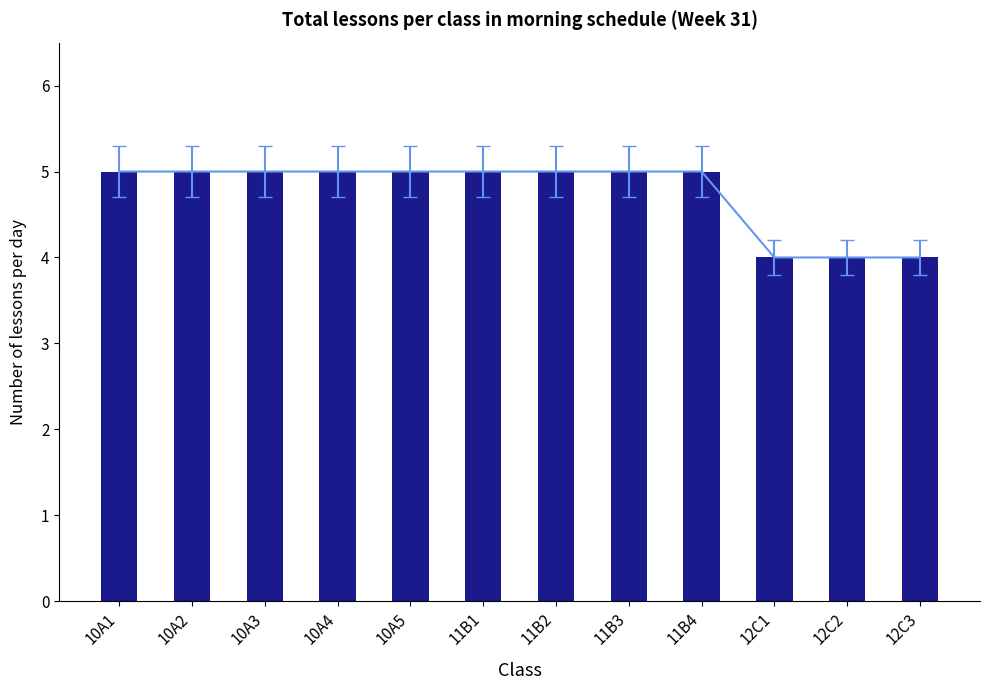

Is it true that the value at 12C1 is 4?

True